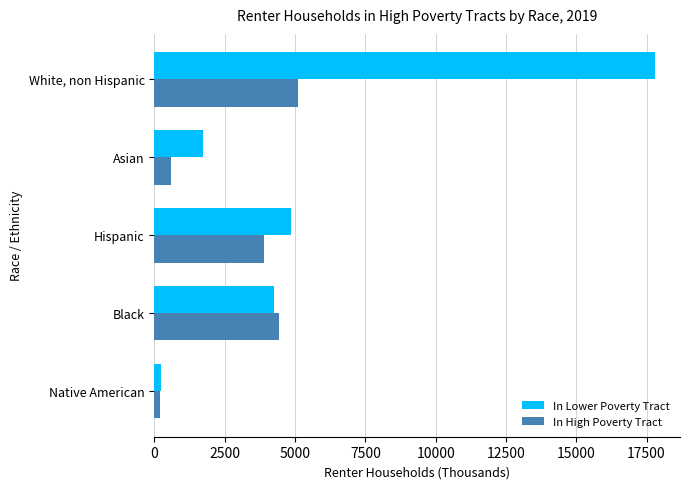

What are all the series names shown in the legend?

In Lower Poverty Tract, In High Poverty Tract